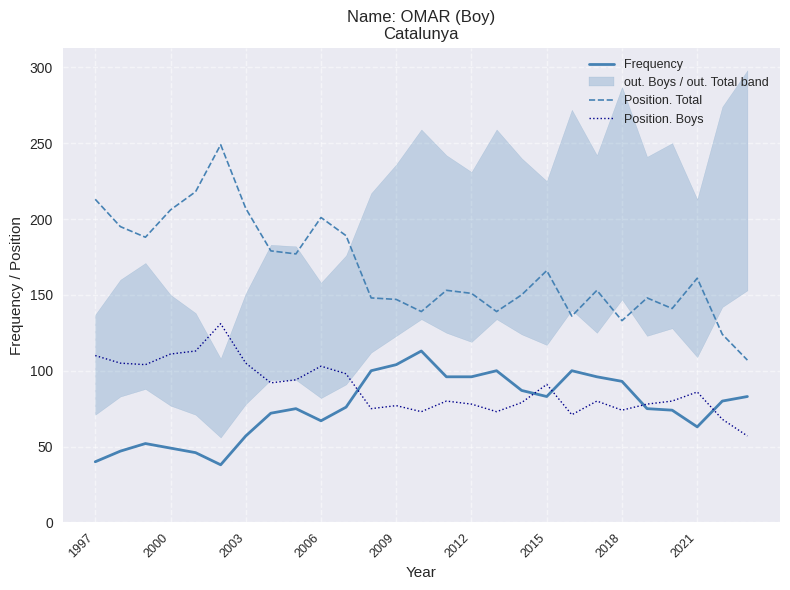

True or false: Frequency has more than 0 interior local peaks.

True